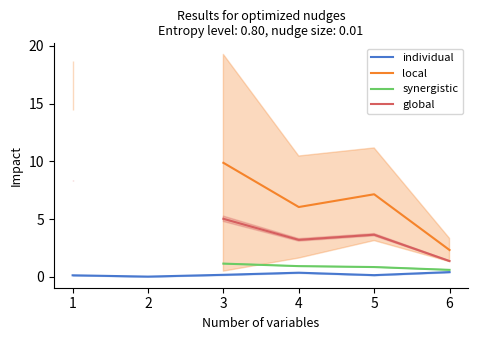

In local, how many points are higher than both neighbors (excluding endpoints)?

1